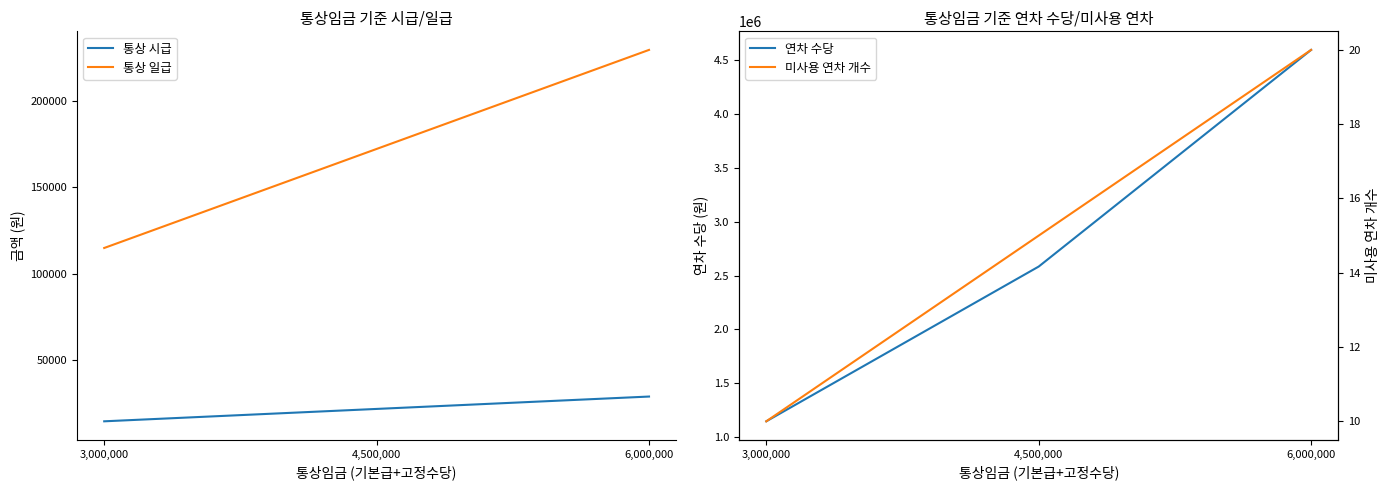

Reading right to left, extract all data points from this chart.

통상 시급: 6,000,000=28708.1	4,500,000=21531.1	3,000,000=14354.1
통상 일급: 6,000,000=229665.1	4,500,000=172248.8	3,000,000=114832.5
연차 수당: 6,000,000=4593301.4	4,500,000=2583732.1	3,000,000=1148325.4
미사용 연차 개수: 6,000,000=20.0	4,500,000=15.0	3,000,000=10.0